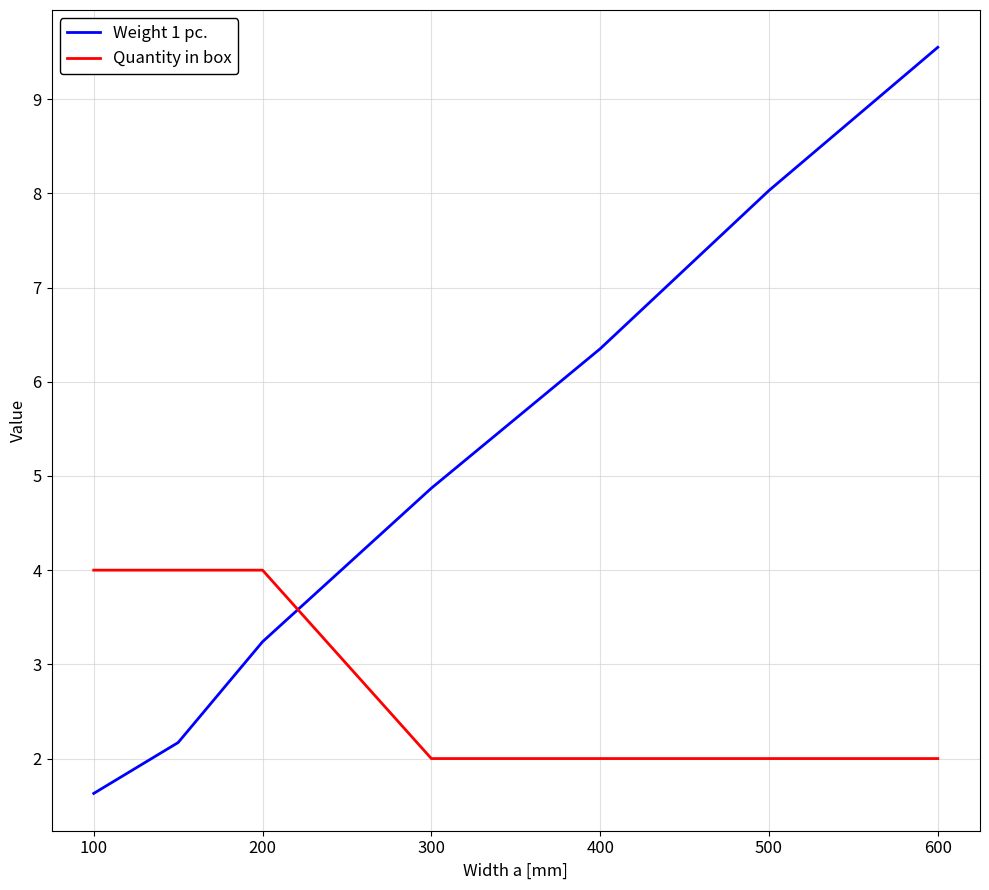

After their last crossing, which series has the higher values: Weight 1 pc. or Quantity in box?

Weight 1 pc.